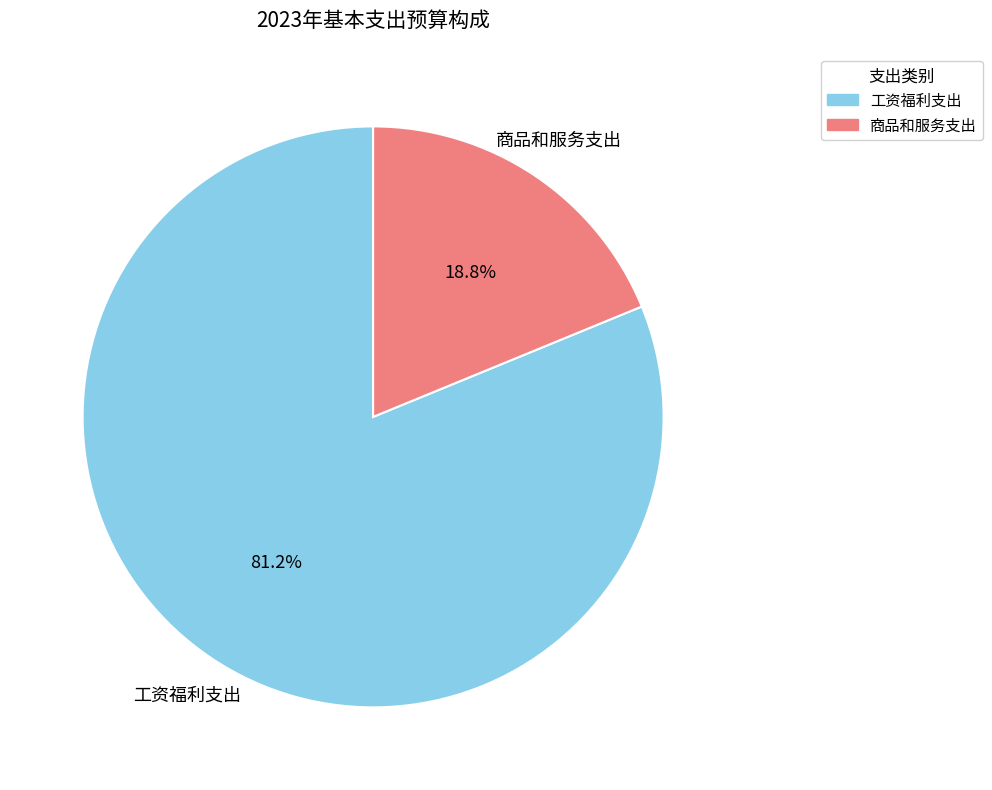

To the nearest percent, what is the difference between the 工资福利支出 and 商品和服务支出 slice percentages?

62%